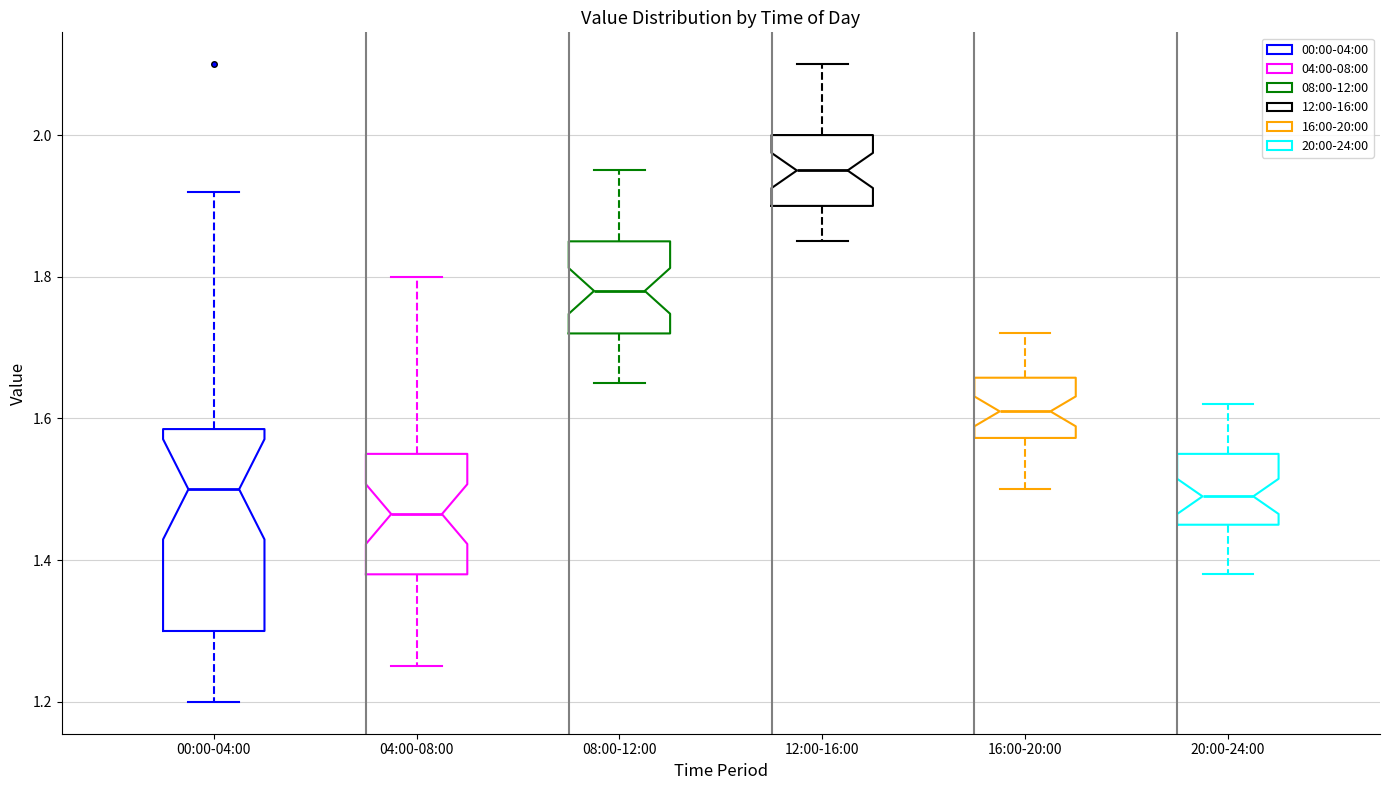

Which box is the tallest, from its lower edge to its upper edge?

00:00-04:00